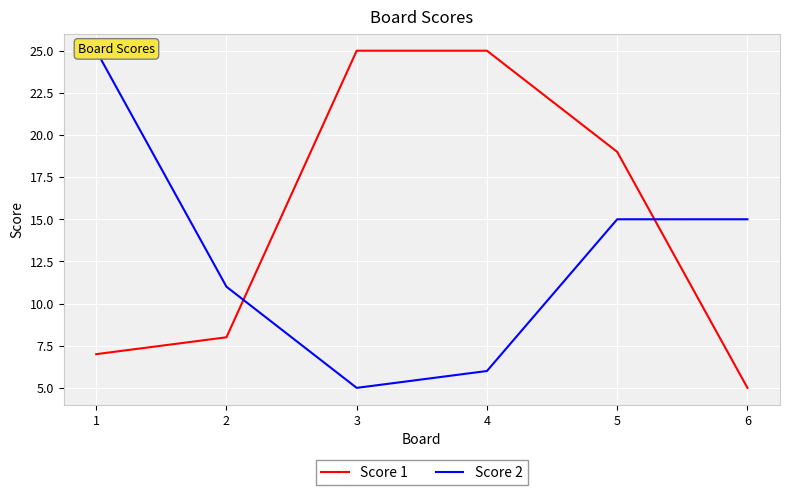

Between 1 and 4, which is larger?

4